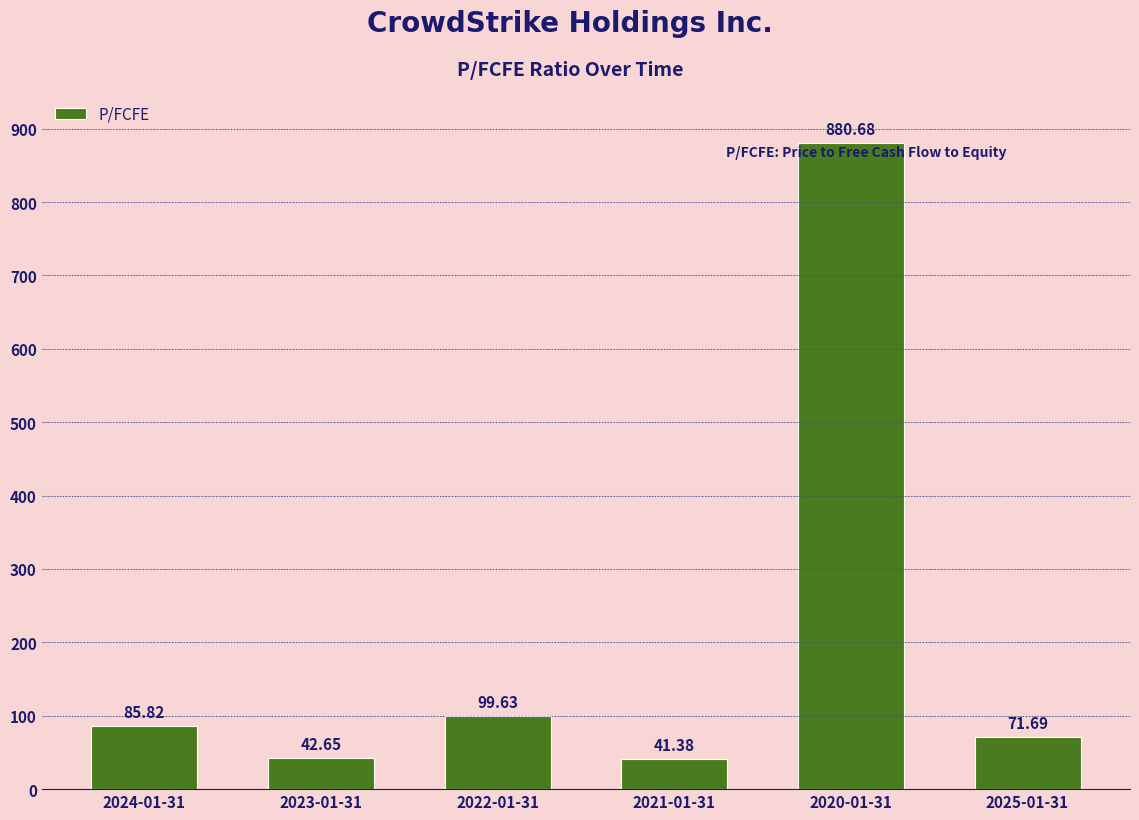

List the labels in order of value, largest first.

2020-01-31, 2022-01-31, 2024-01-31, 2025-01-31, 2023-01-31, 2021-01-31